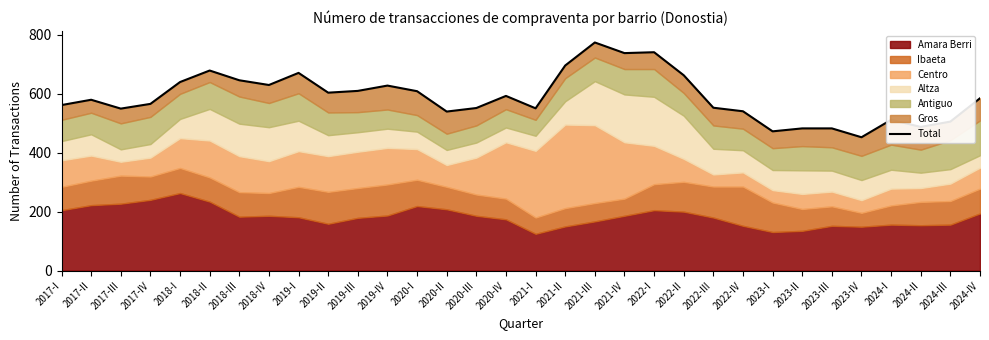

What is the maximum value shown in the chart?

773